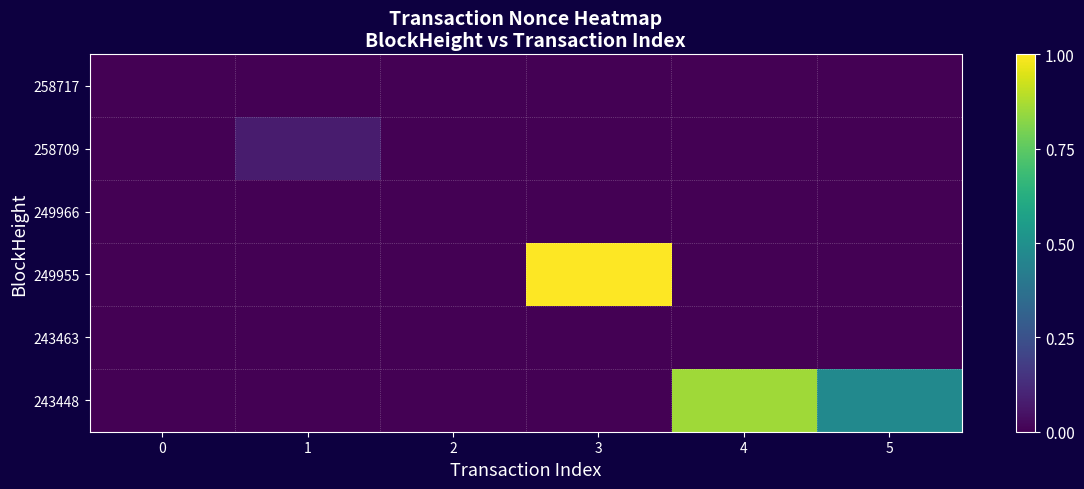

Rank the series at 1 from lowest to highest value.

258717, 249966, 249955, 243463, 243448, 258709